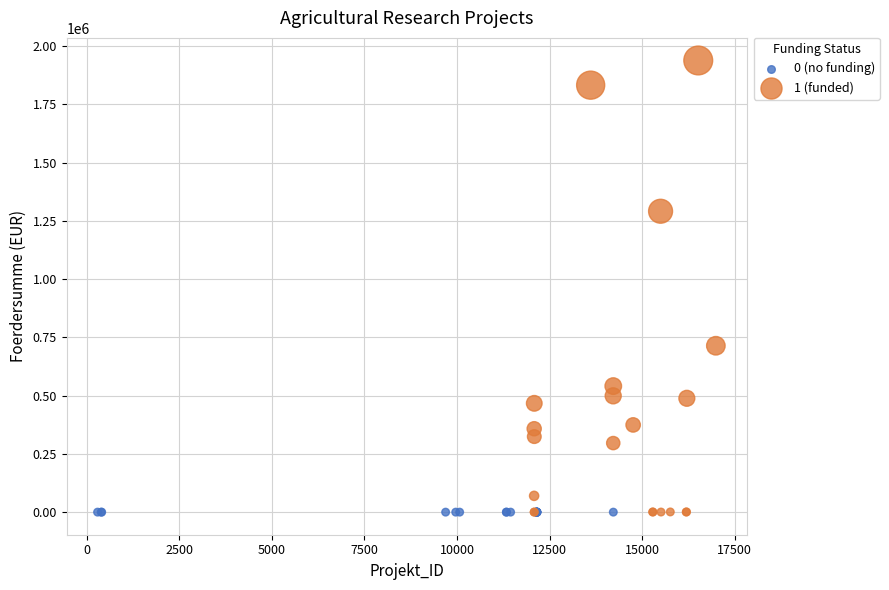

Which series contains the highest Y value?

1 (funded)